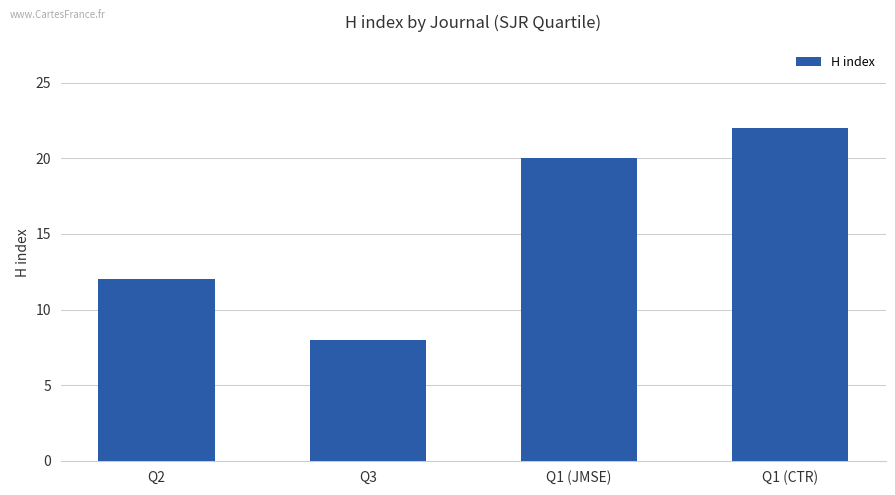

What position from the right is Q1 (CTR)?

1